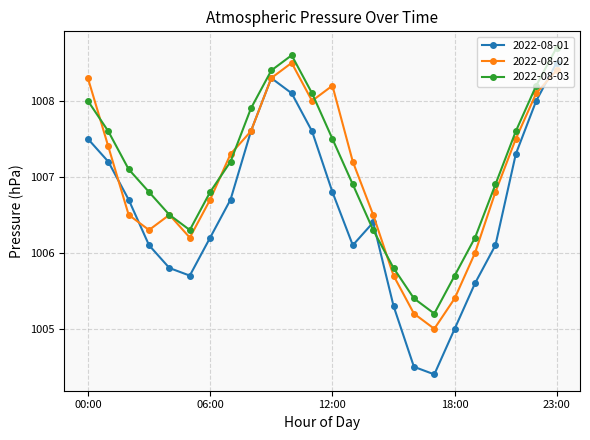

What is the difference between the maximum and minimum values in the 2022-08-01 series?

4.1